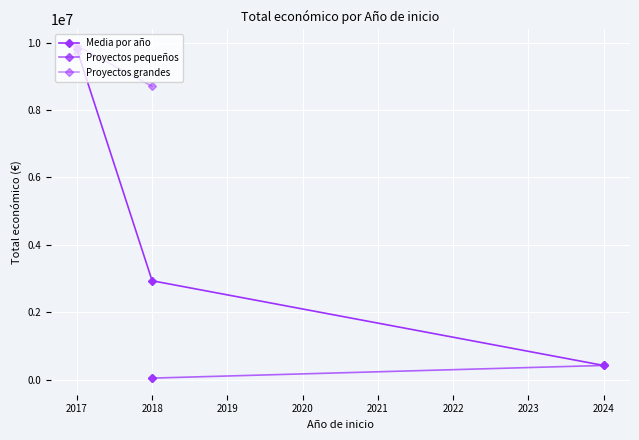

What is the difference between the highest and lowest values at 2017?

9850851